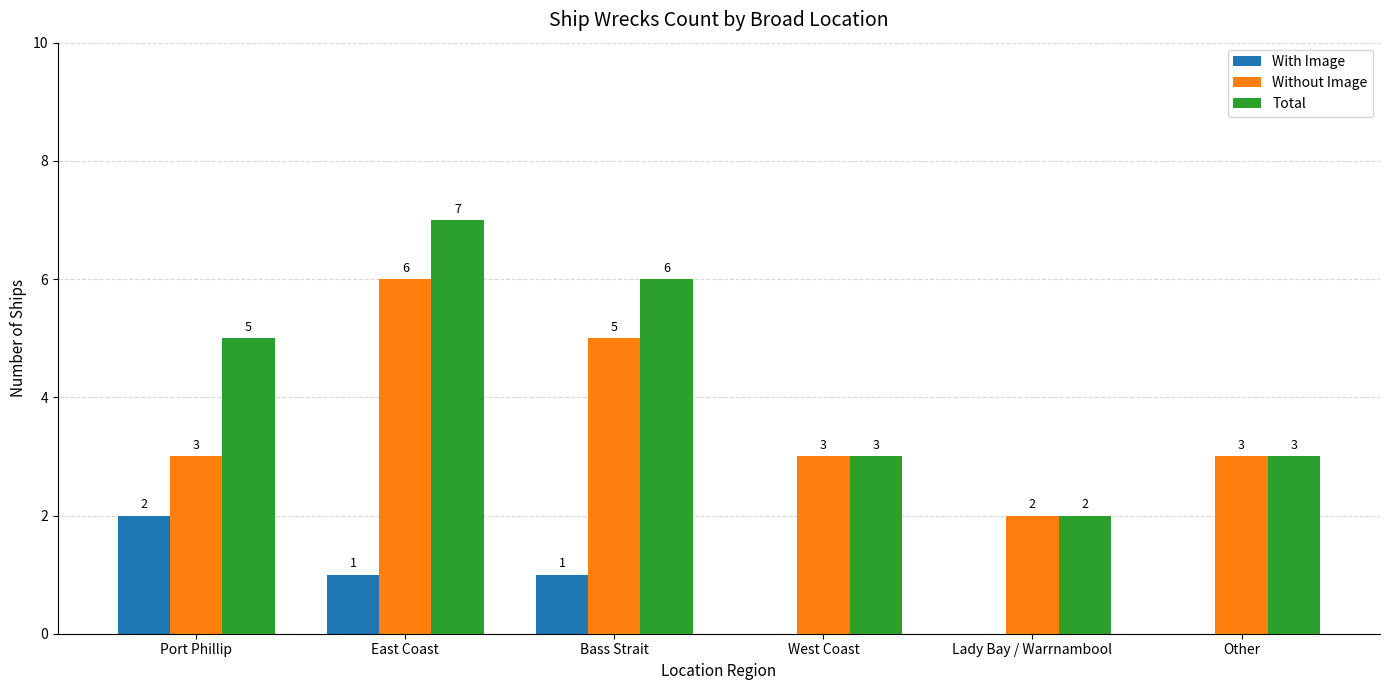

Which category has the highest value in the With Image series?

Port Phillip